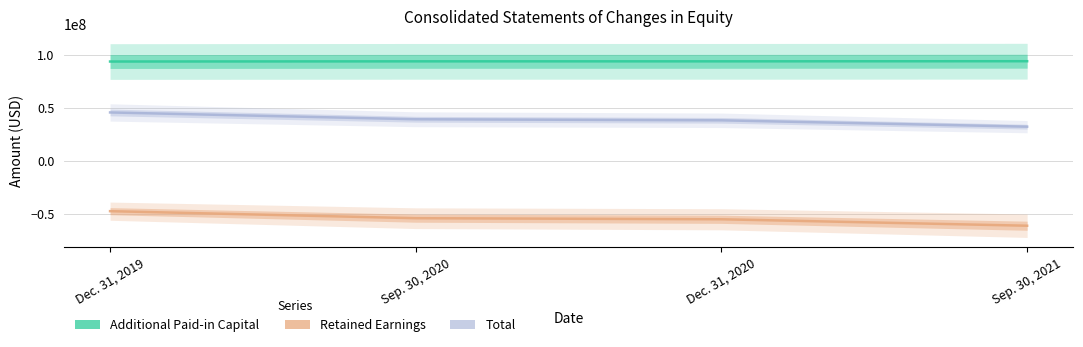

Does the chart have visible grid lines?

Yes